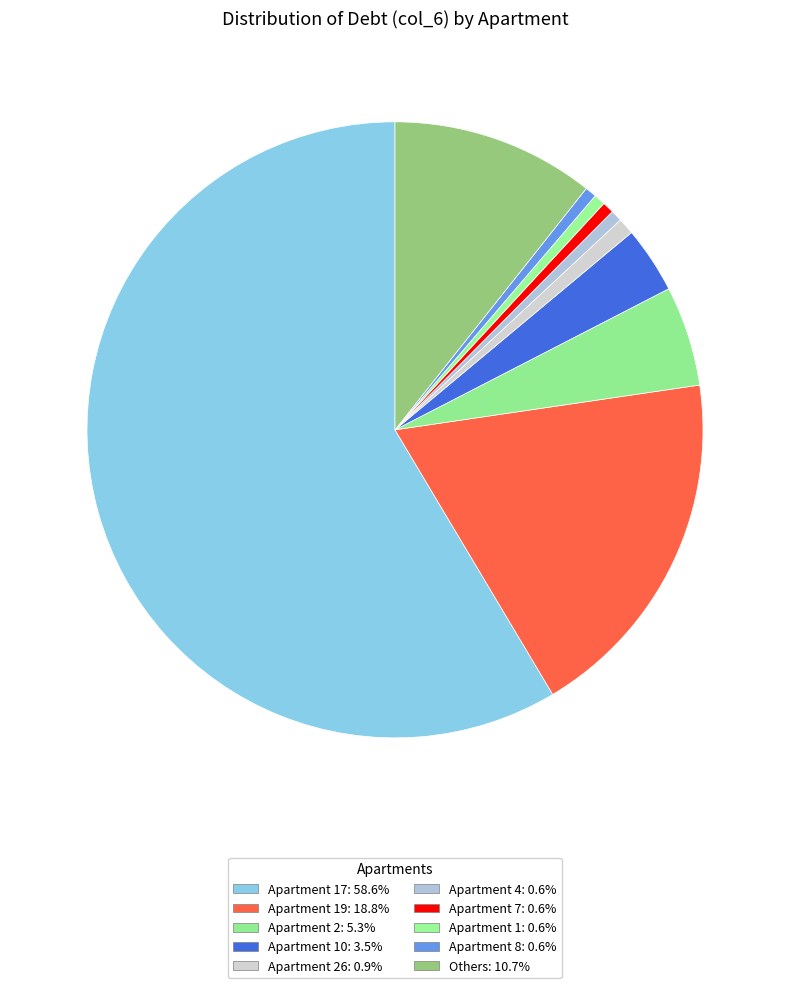

How many slices are in this pie chart?

10